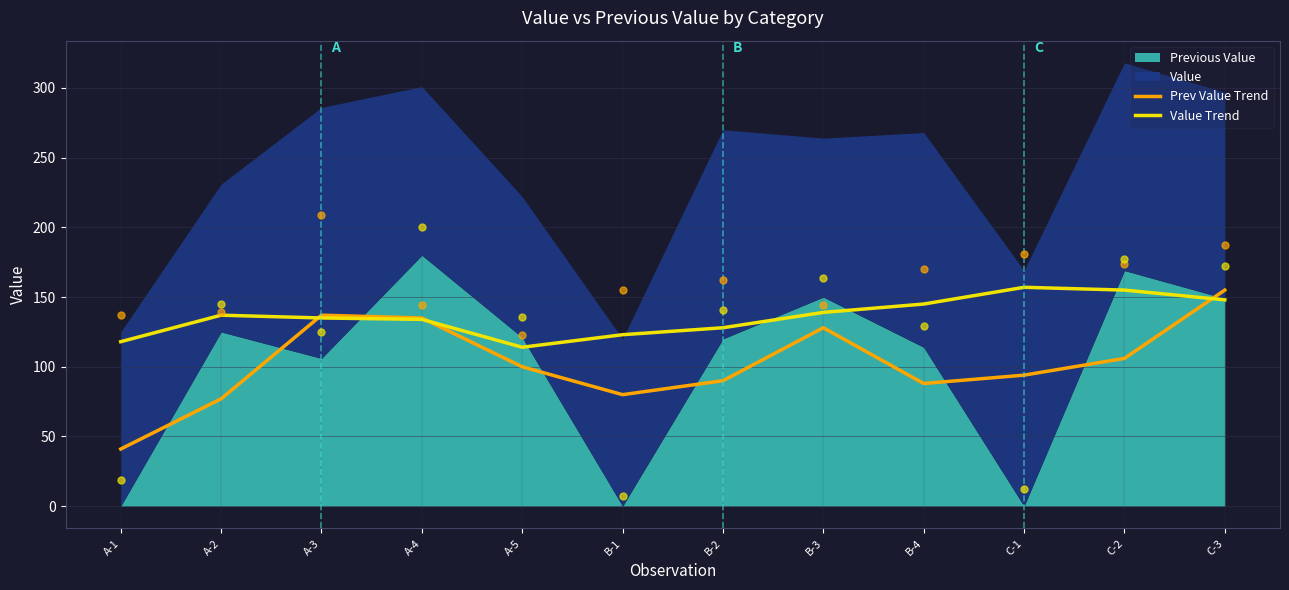

Is the value of Value Trend at B-1 greater than the value of Prev Value Trend at A-3?

No